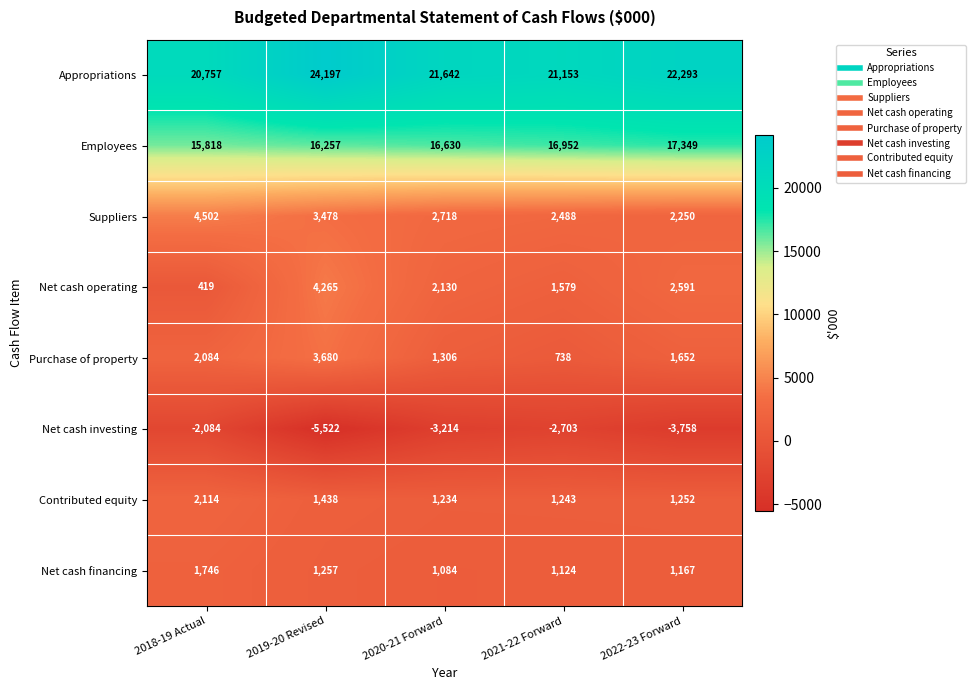

Rank the categories by Suppliers value from lowest to highest.

2022-23 Forward, 2021-22 Forward, 2020-21 Forward, 2019-20 Revised, 2018-19 Actual